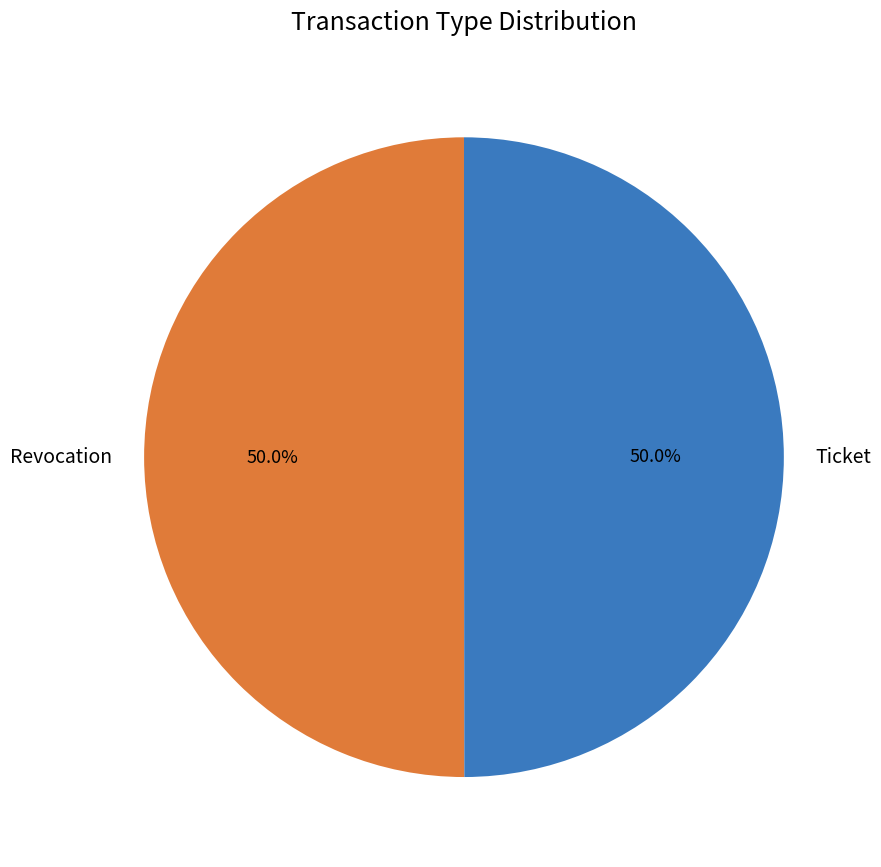

Approximately how many times larger is the value at Ticket compared to Revocation?

1.0